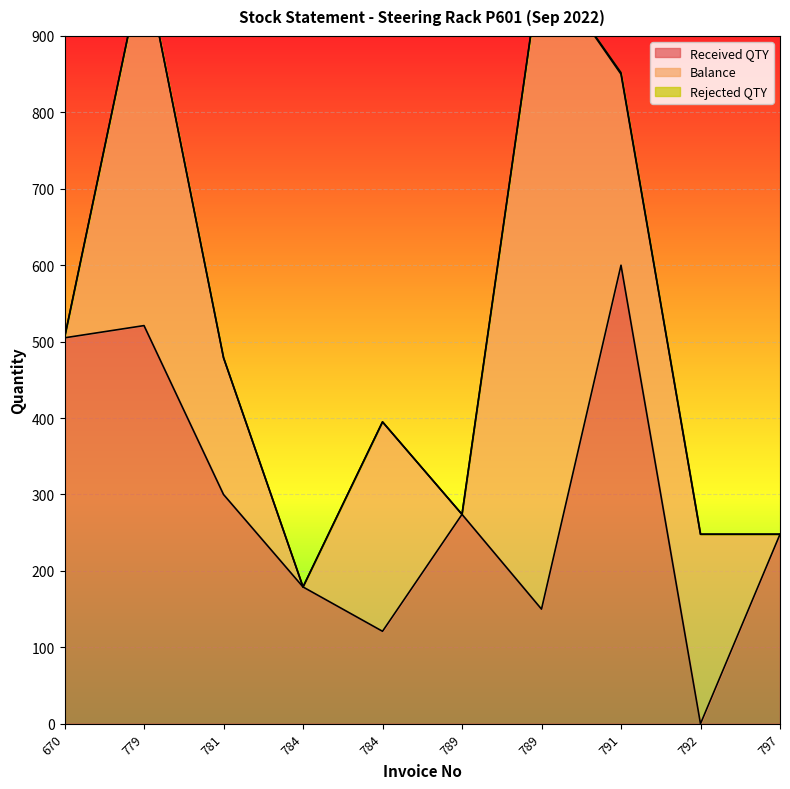

At which label is Received QTY closest to 300?

781